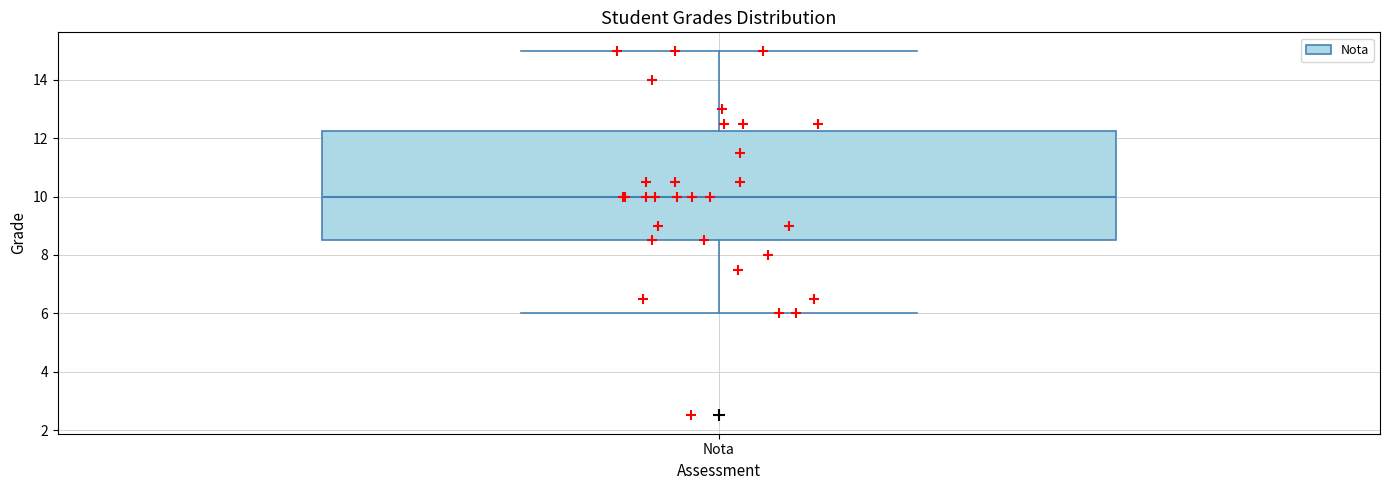

Where is the lower edge of the box for Nota on the y-axis? The values are not printed on the chart, so give them approximately, as read against the axis.

8.6